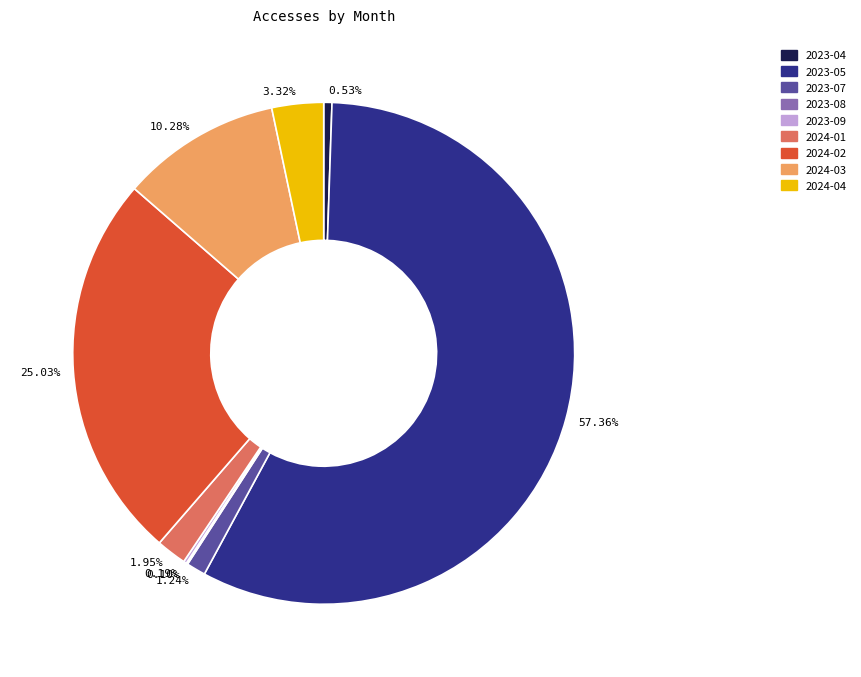

Is there a majority slice in this chart?

Yes